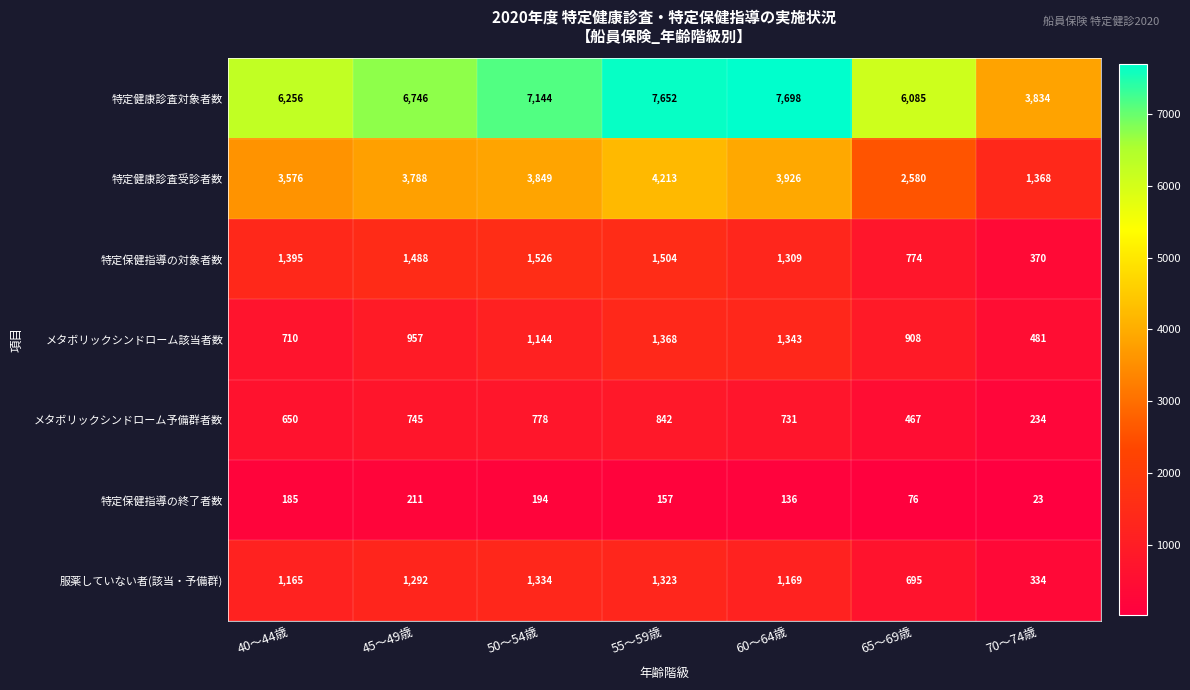

At how many categories does at least one series exceed 4999?

6